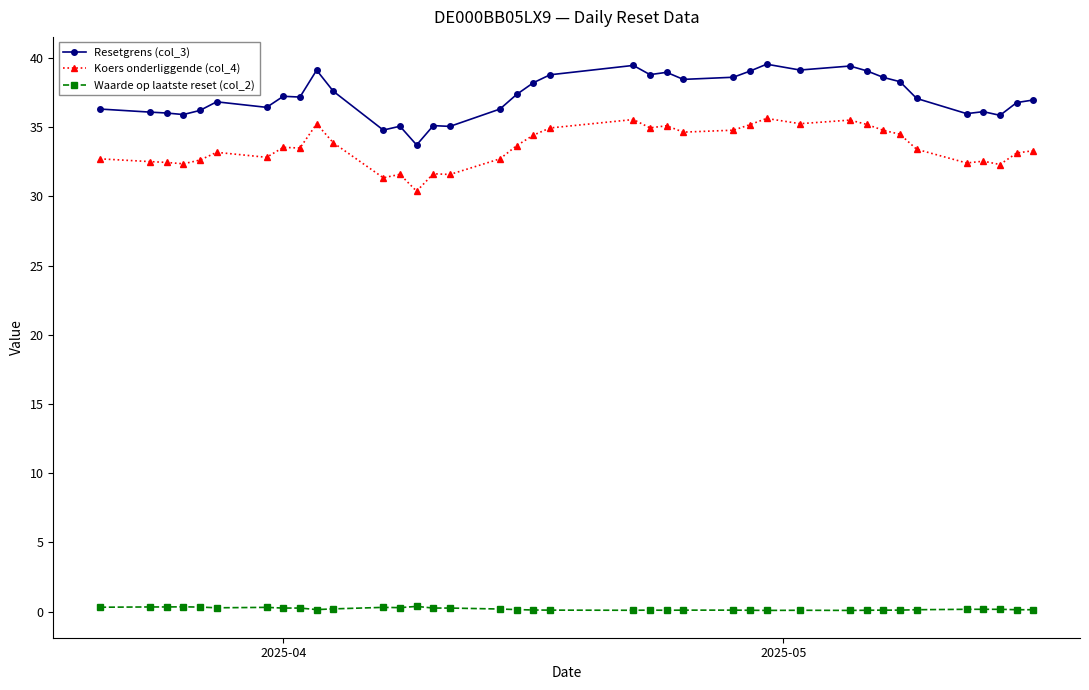

What is the lowest value of the Resetgrens (col_3) series?

33.7